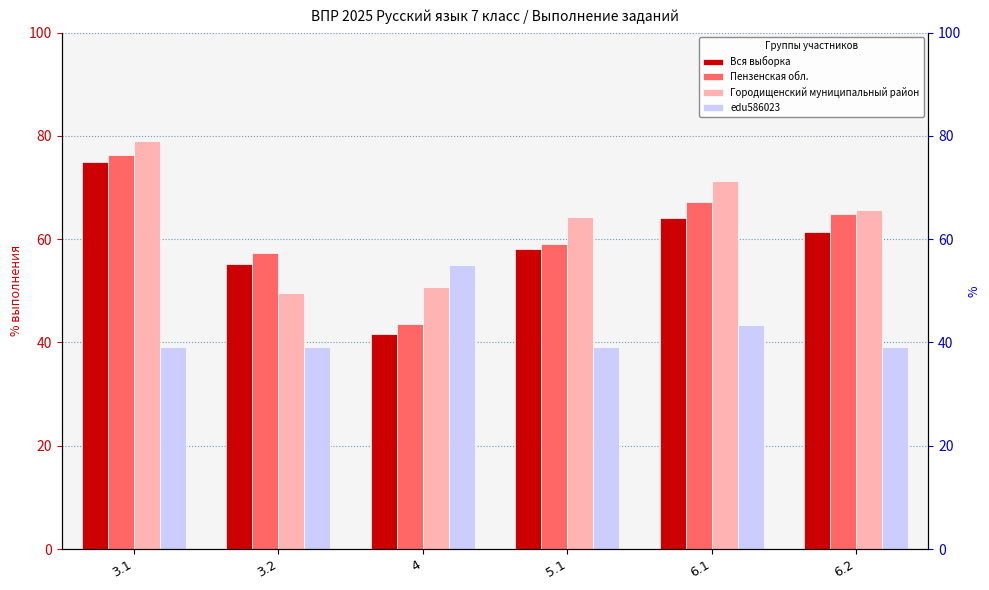

What is the total value across all series at 6.2?

231.1